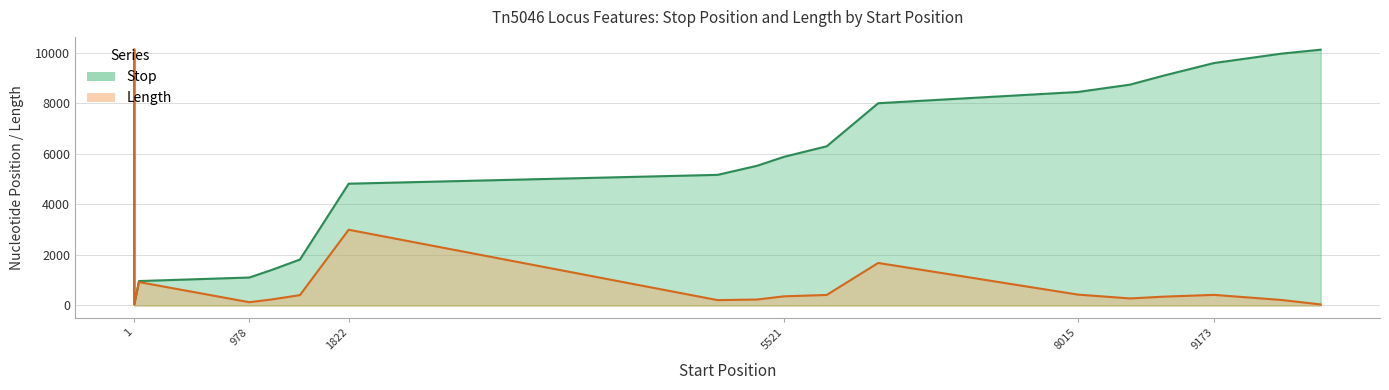

Reading left to right, list all the values displayed in this chart.

Stop: 1=10120	1=42	41=967	978=1107	1169=1408	1408=1818	1822=4818	4956=5168	5292=5528	5521=5883	5883=6299	6320=8002	8015=8446	8459=8737	8751=9101	9173=9592	9745=9963	10079=10120
Length: 1=10120	1=42	41=927	978=130	1169=240	1408=411	1822=2997	4956=213	5292=237	5521=363	5883=417	6320=1683	8015=432	8459=279	8751=351	9173=420	9745=219	10079=42